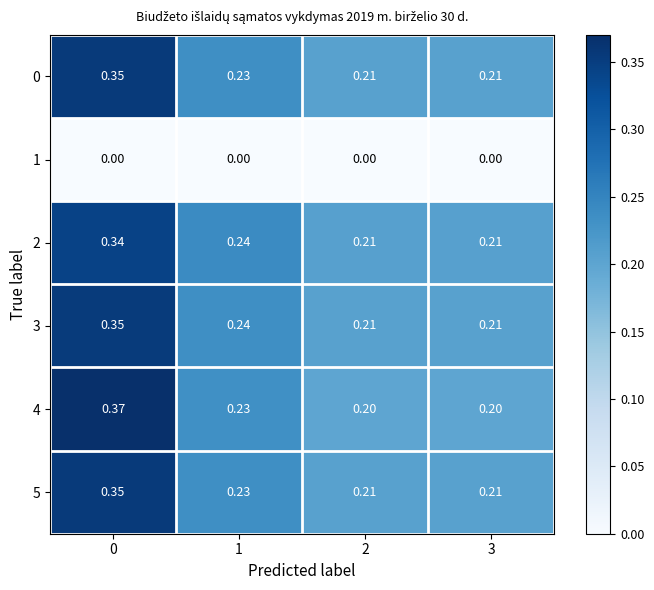

Which series has the largest total across all categories?

3